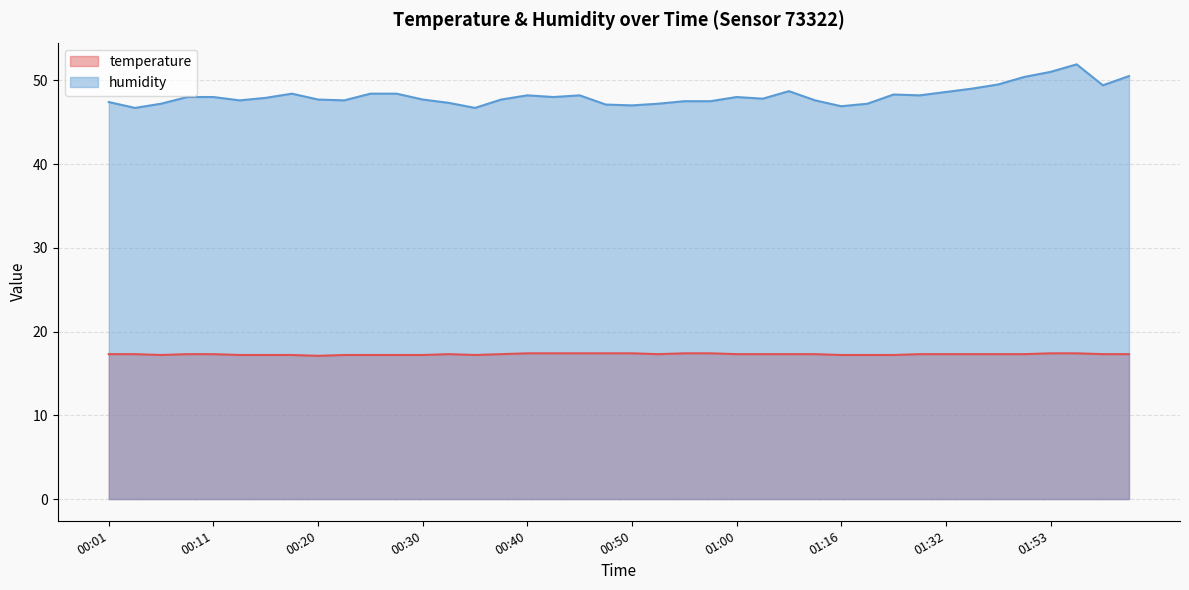

Which series has the largest total across all categories?

humidity